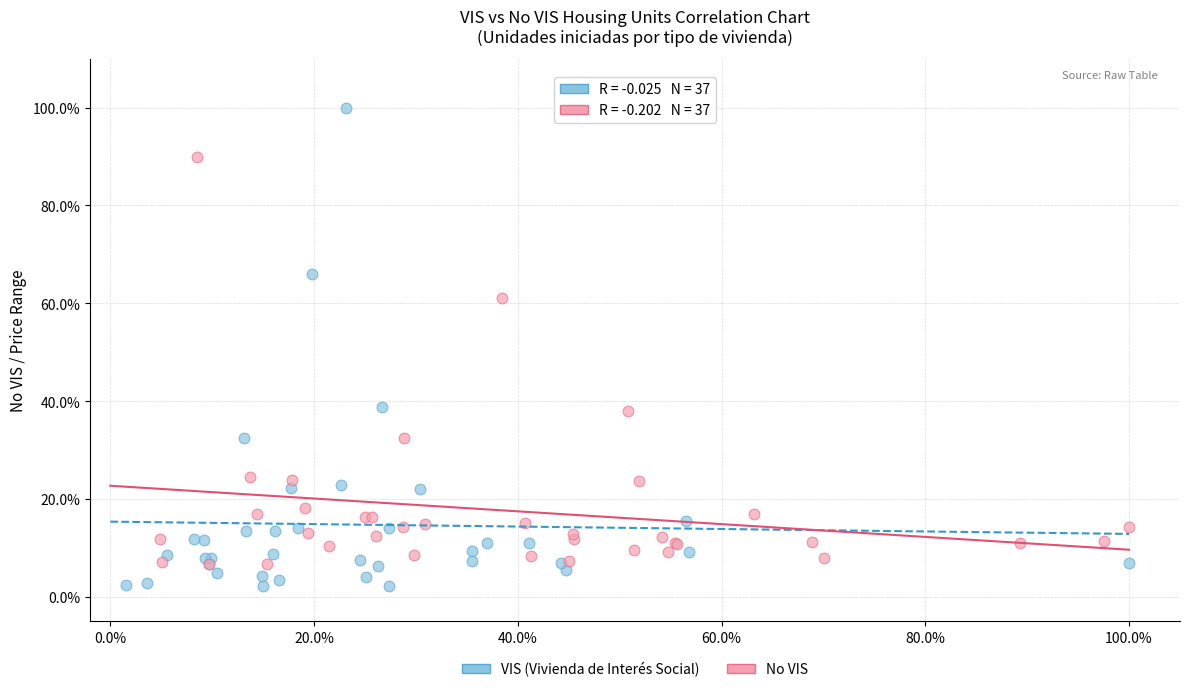

Which series contains the highest Y value?

VIS (Vivienda de Interés Social)